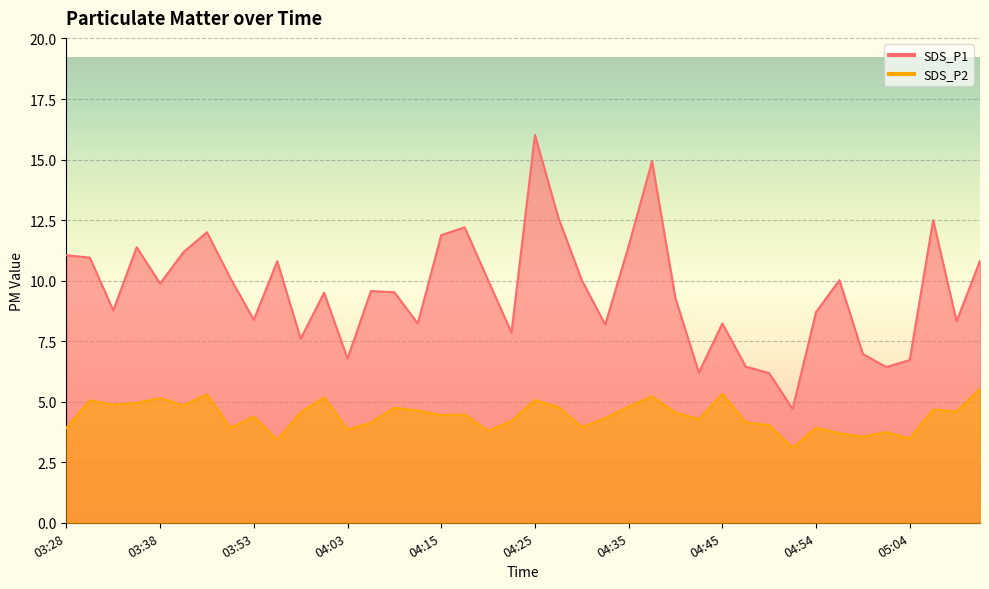

Where is the first local maximum for SDS_P1?

03:35